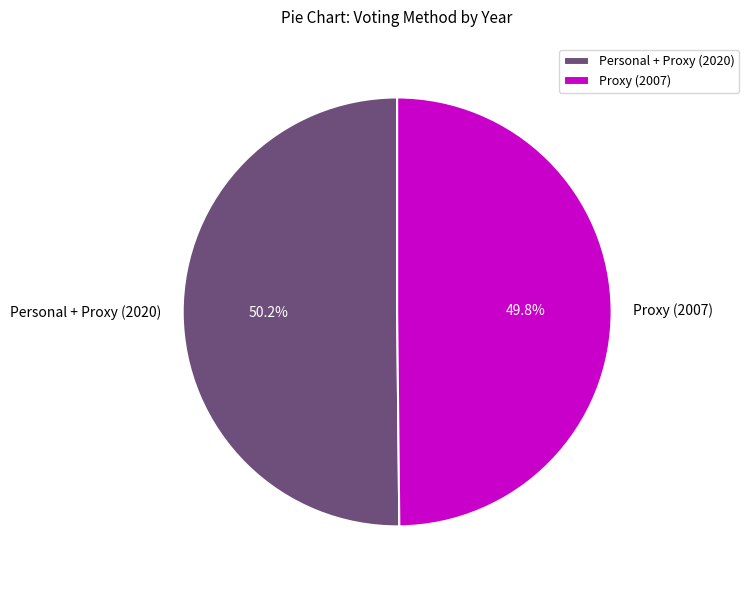

What is the ratio of the value at Personal + Proxy (2020) to the value at Proxy (2007)?

1.0